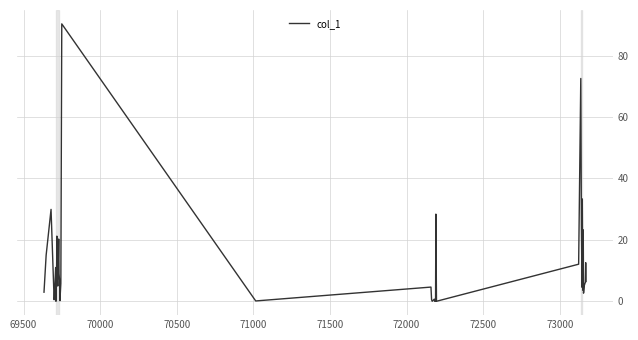

What is the greatest value displayed?

90.3